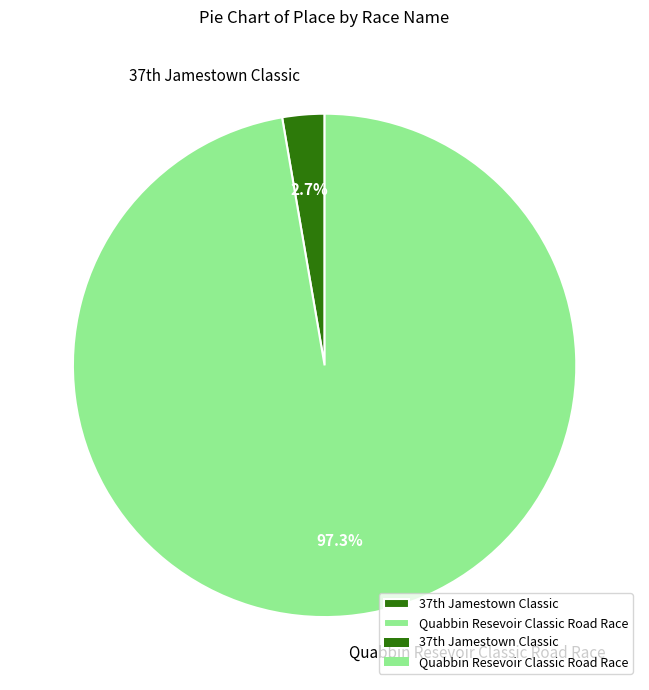

Which slice is the largest?

Quabbin Resevoir Classic Road Race